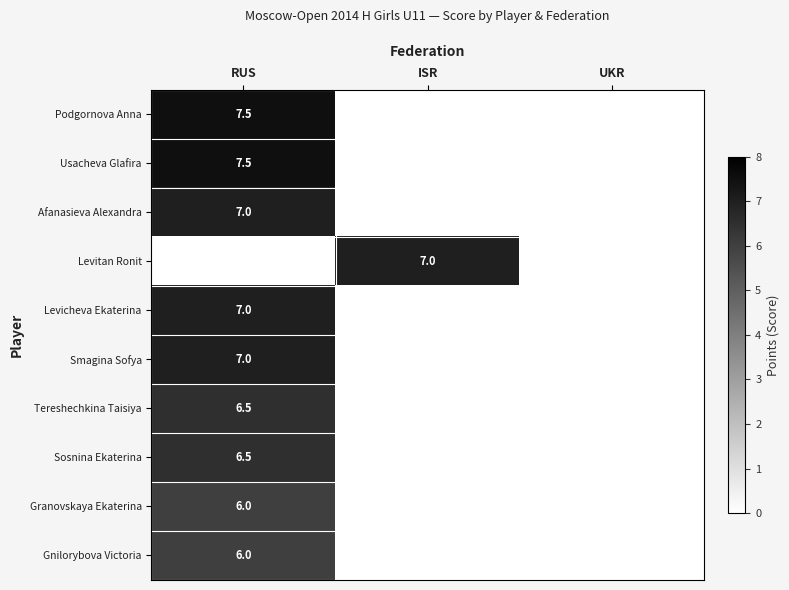

The value of Podgornova Anna at RUS is 7.5. True or false?

True